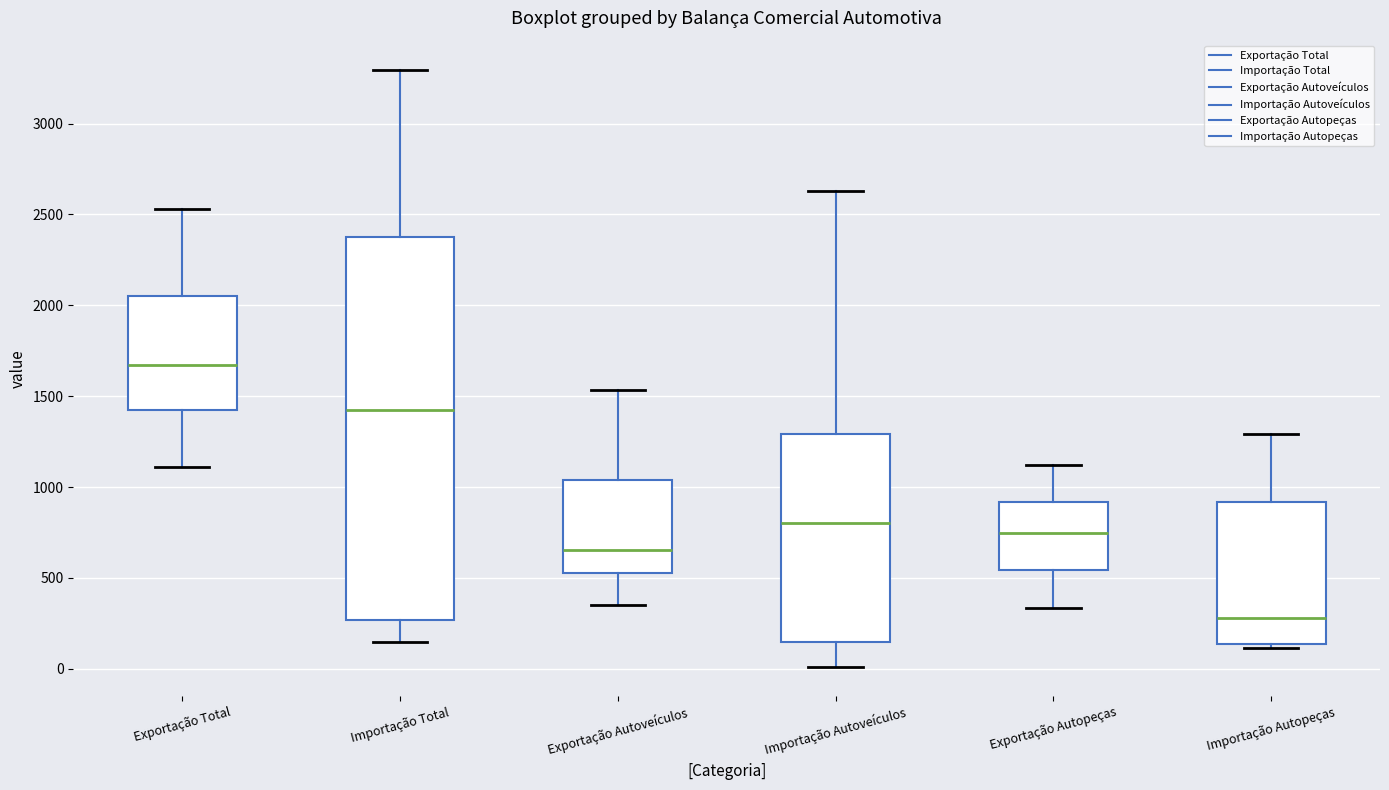

Reading left to right, transcribe this box plot: for each box, give where its median line is, the range the box spans, and where its two whiskers end, as read against the y-axis. The values are not printed on the chart, so give them approximately, as read against the axis.

Exportação Total: median 1650, box 1400 to 2050, whiskers 1100 to 2550
Importação Total: median 1400, box 250 to 2400, whiskers 150 to 3300
Exportação Autoveículos: median 650, box 550 to 1050, whiskers 350 to 1550
Importação Autoveículos: median 800, box 150 to 1300, whiskers 0 to 2650
Exportação Autopeças: median 750, box 550 to 900, whiskers 350 to 1100
Importação Autopeças: median 300, box 150 to 900, whiskers 100 to 1300